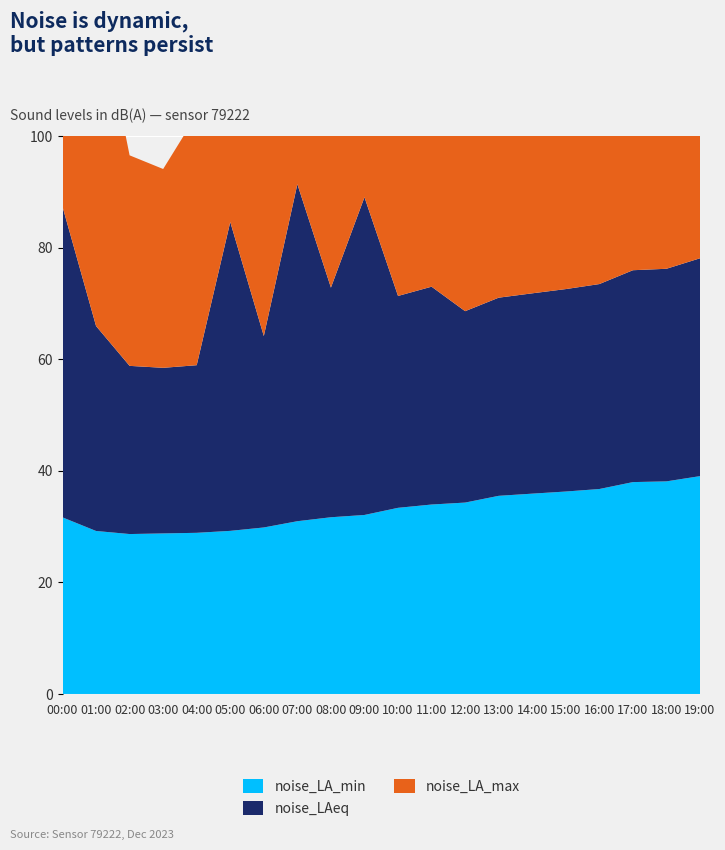

Reading left to right, extract all data points from this chart.

noise_LA_min: 31.6	29.2	28.7	28.8	28.9	29.2	29.8	31.0	31.7	32.1	33.4	34.0	34.3	35.5	35.9	36.3	36.7	38.0	38.1	39.0
noise_LAeq: 55.7	36.7	30.1	29.7	30.0	55.4	34.3	60.4	41.1	56.9	38.0	39.0	34.3	35.5	35.9	36.3	36.7	38.0	38.1	39.0
noise_LA_max: 73.6	60.5	37.7	35.6	44.9	73.5	50.4	75.0	59.0	75.0	56.6	54.9	50.4	58.4	49.0	51.9	60.5	56.6	49.5	54.9